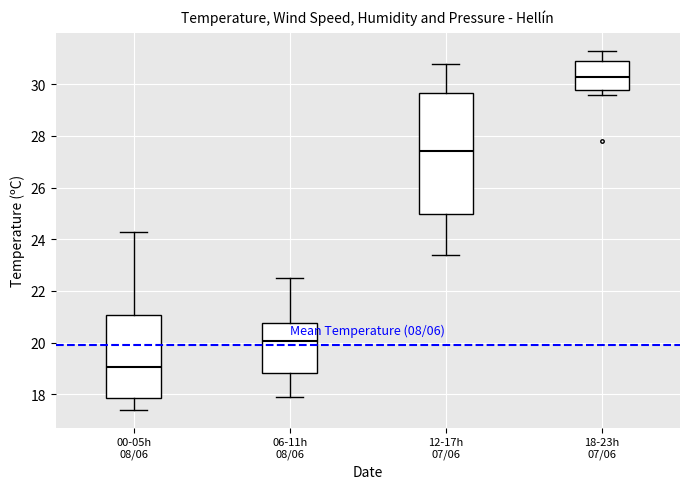

Which box is the tallest, from its lower edge to its upper edge?

12-17h 07/06